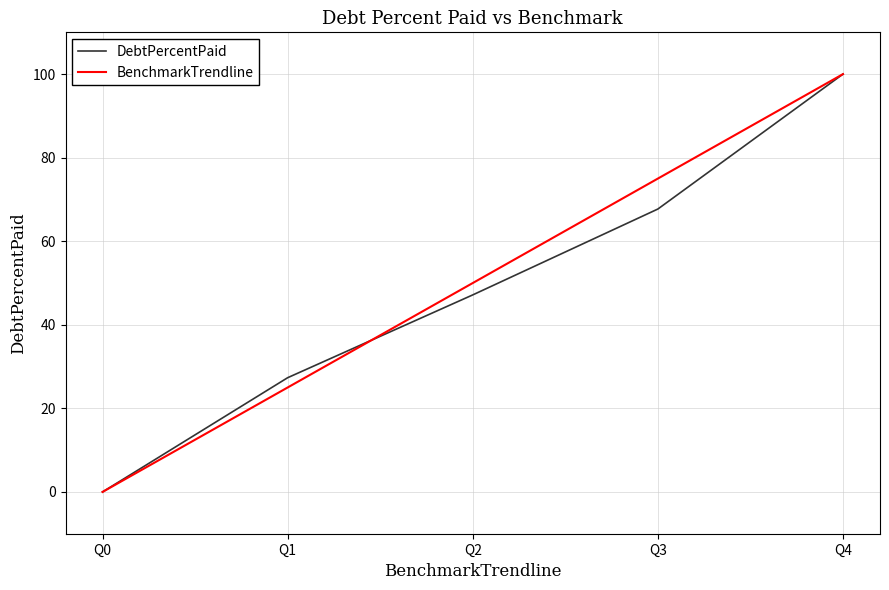

What is the difference between the second highest and minimum values in the DebtPercentPaid series?

67.7